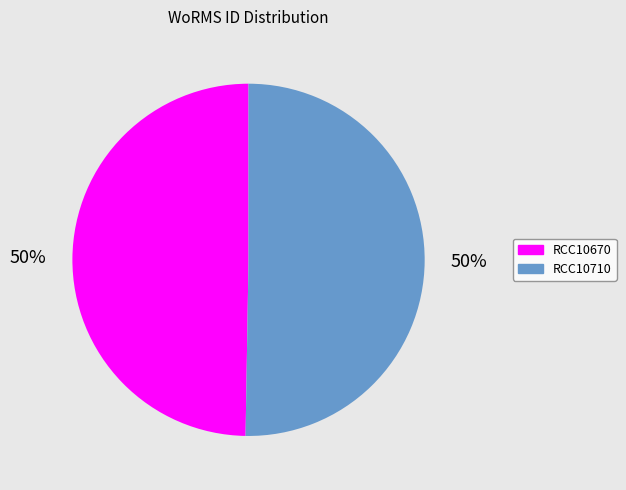

To the nearest percent, what is the average slice percentage?

50%